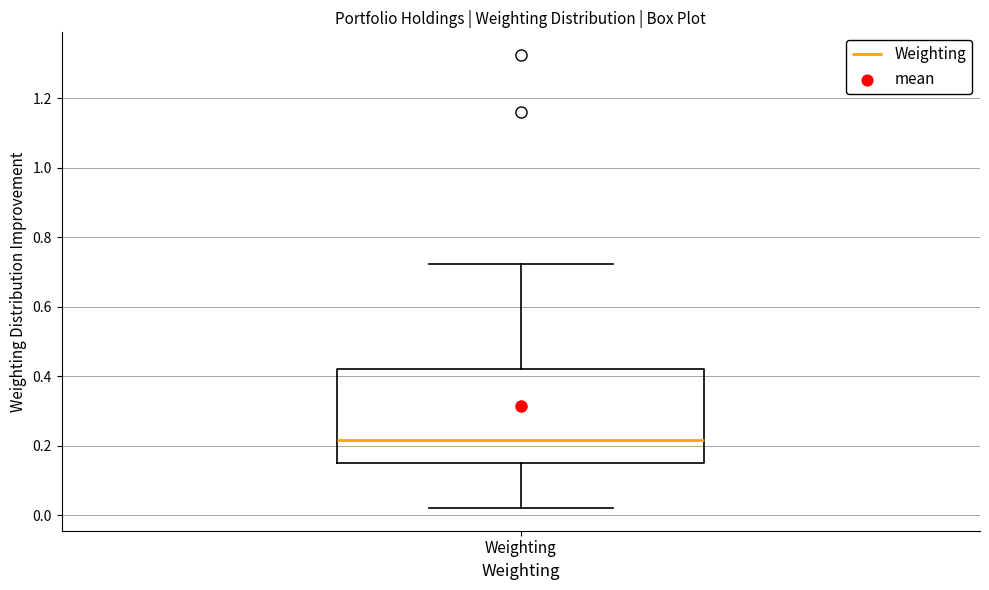

Transcribe this box plot: give where the median line is, the range the box spans, and where the two whiskers end, as read against the y-axis. The values are not printed on the chart, so give them approximately, as read against the axis.

median 0.22, box 0.14 to 0.42, whiskers 0.02 to 0.72